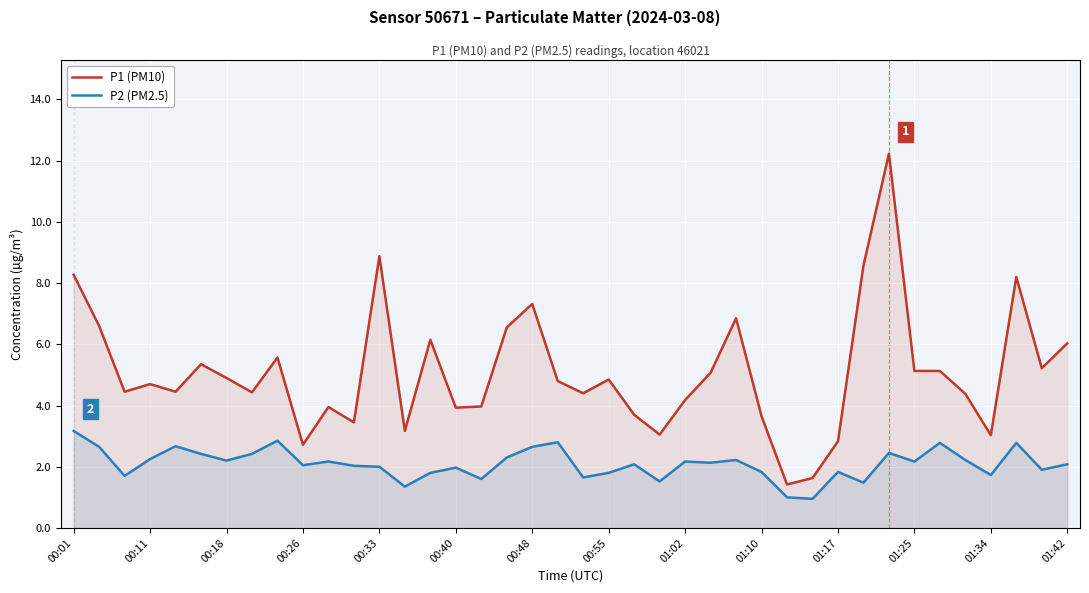

True or false: P1 (PM10) has more than 2 interior local peaks.

True